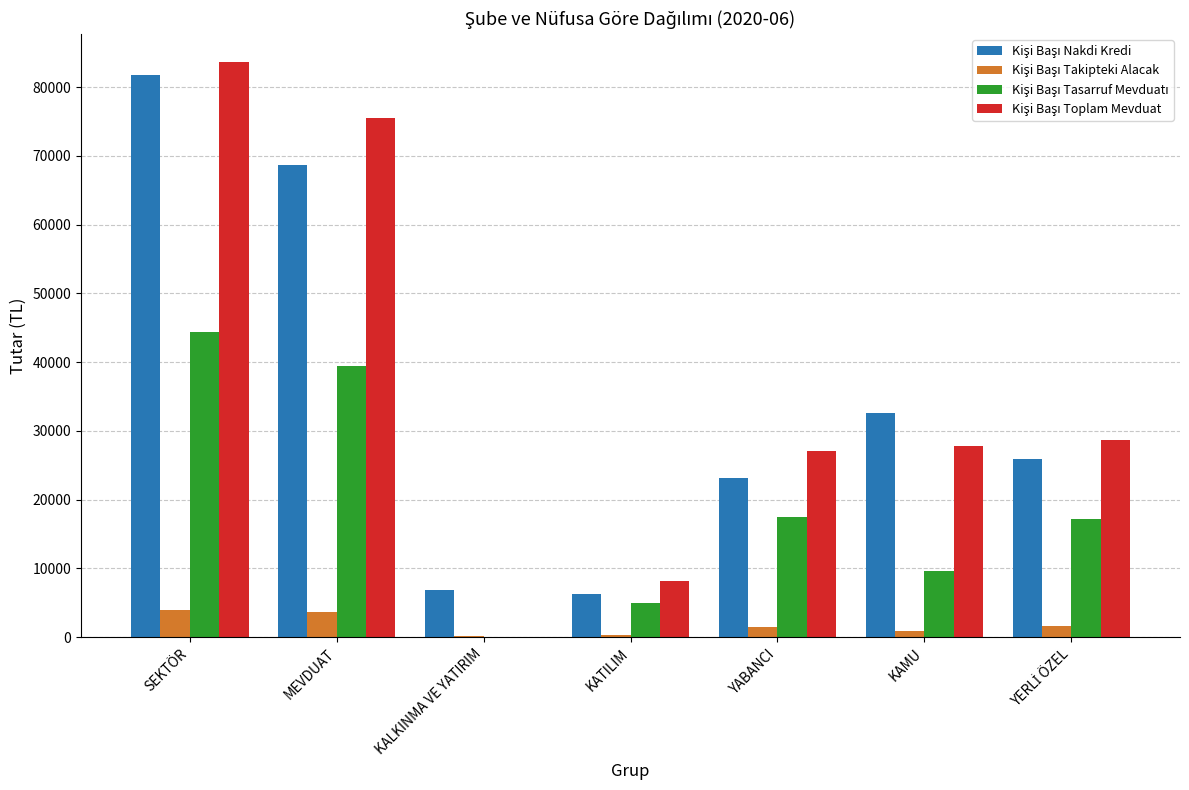

At which category does the chart reach its peak across all series?

SEKTÖR